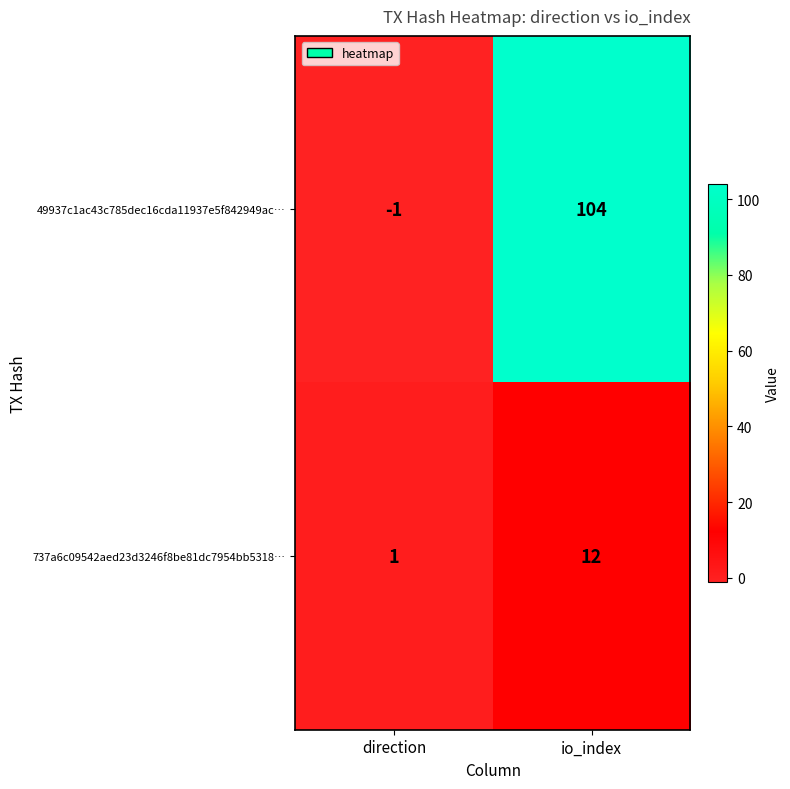

Reading right to left, transcribe all the data shown in this chart.

49937c1ac43c785dec16cda11937e5f842949ac…: io_index=104	direction=-1
737a6c09542aed23d3246f8be81dc7954bb5318…: io_index=12	direction=1